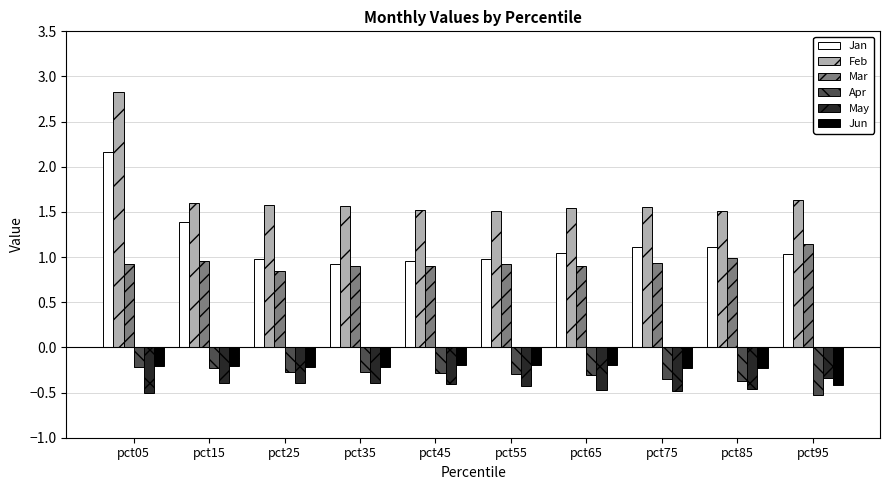

The Jan series shows 0.3 at pct75. True or false?

False